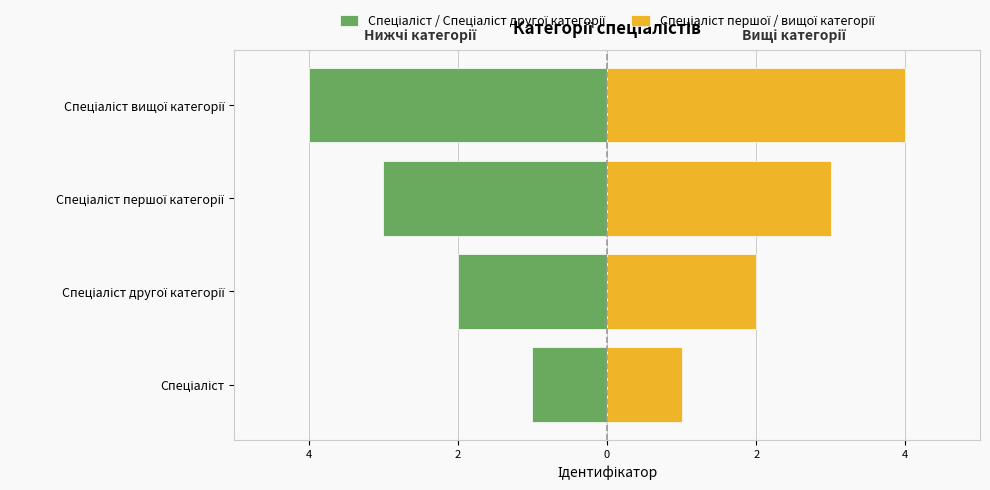

How many bars are there in total?

8